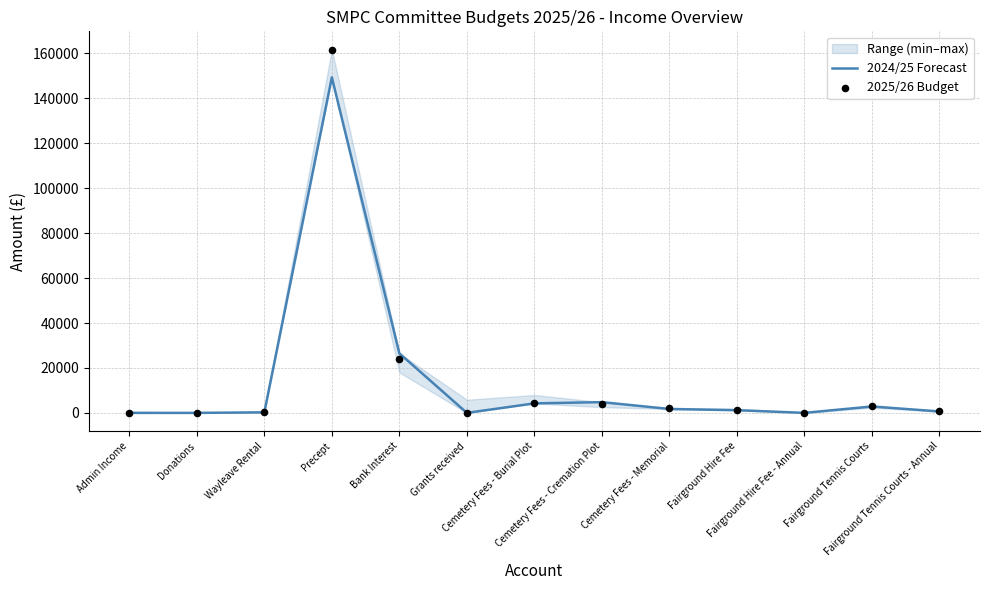

Which series contains the lowest Y value?

2024/25 Forecast